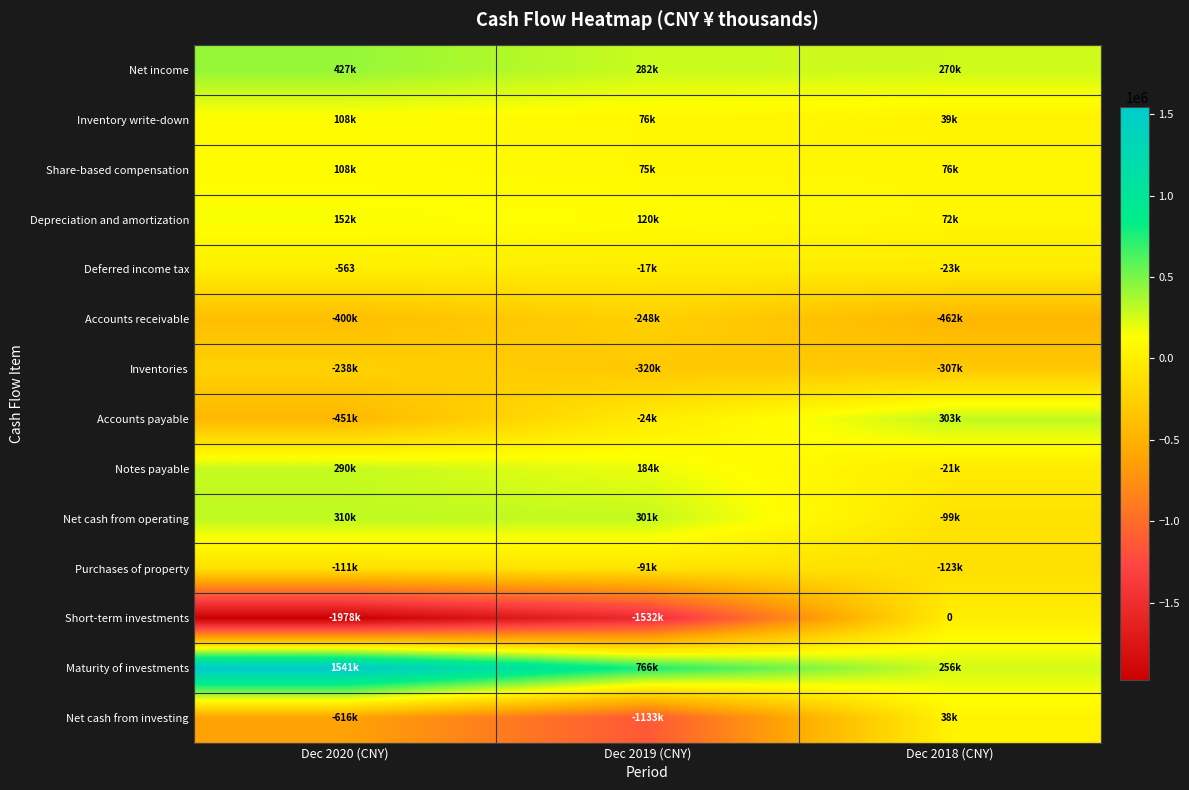

At how many categories does at least one series exceed -841470?

3